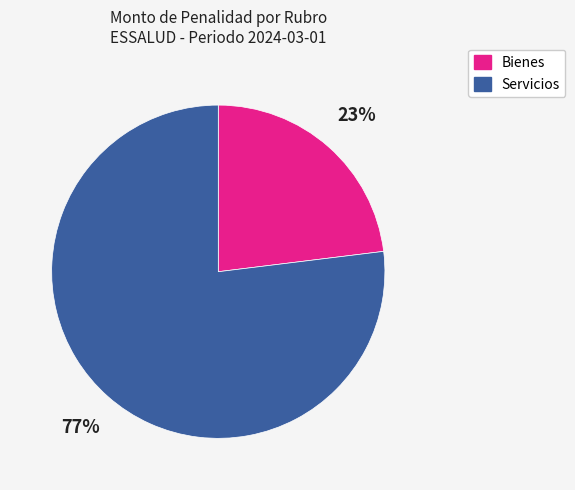

How many slices are in this pie chart?

2